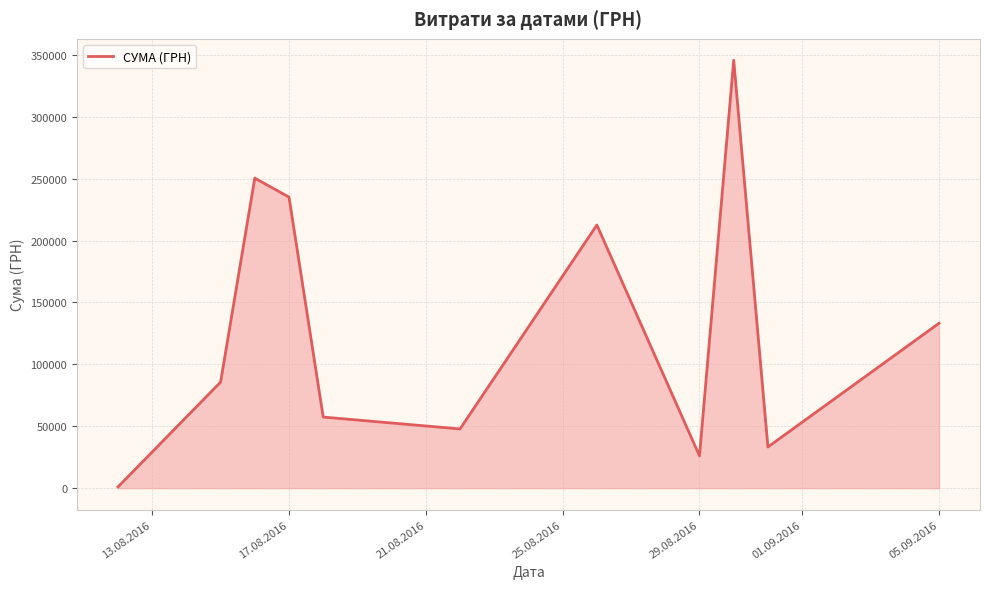

How many lines are shown in the chart?

1